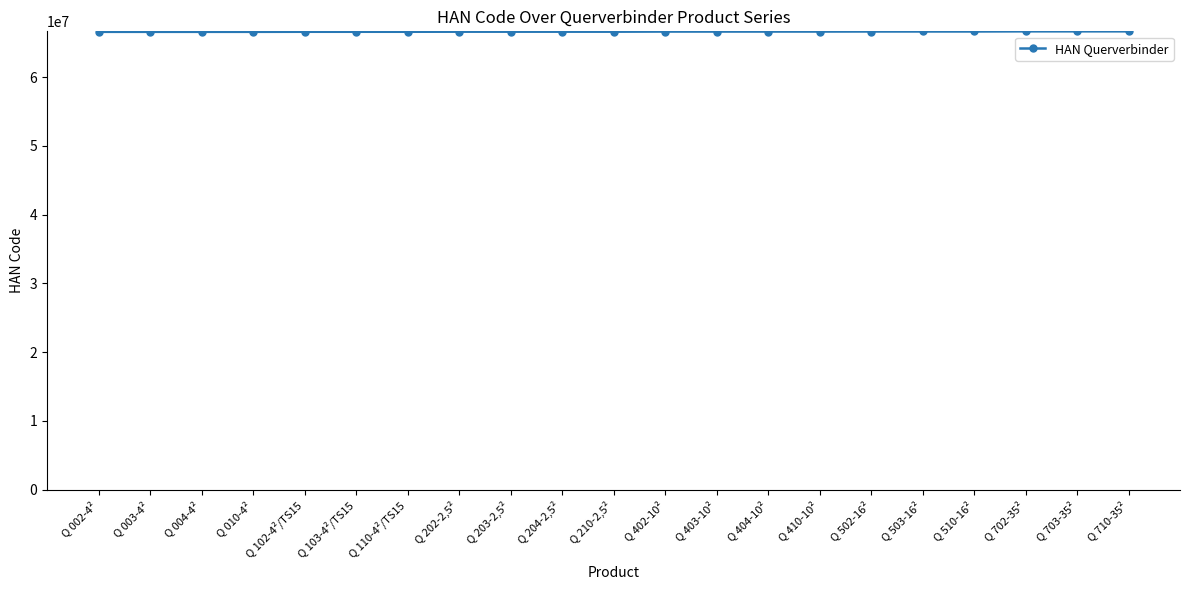

What is the sum of all values?

1399240221